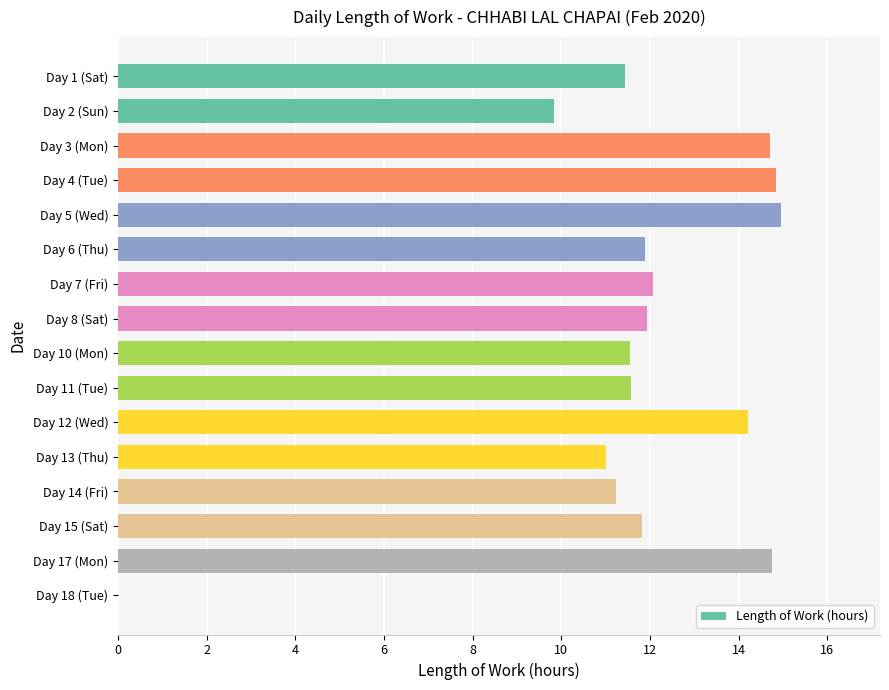

Between Day 14 (Fri) and Day 15 (Sat), which is larger?

Day 15 (Sat)